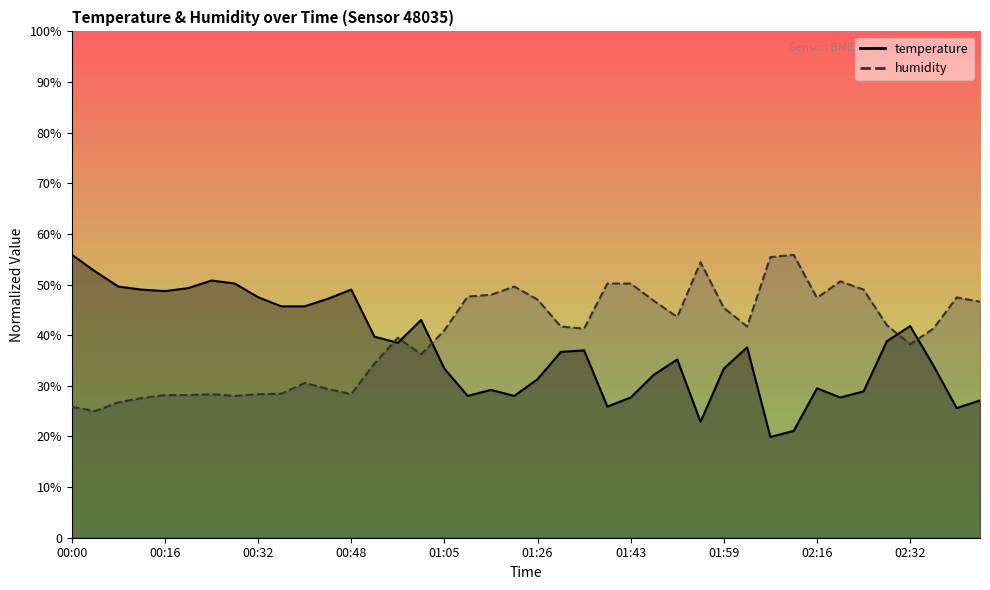

Is it true that temperature equals 55.9 at 00:00?

True